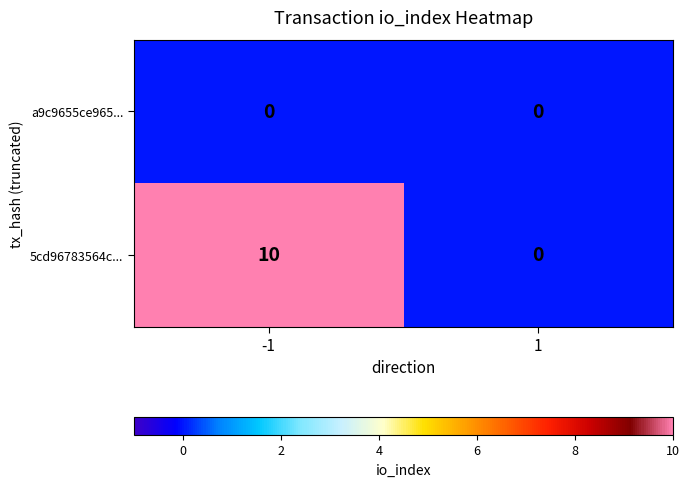

What is the greatest value displayed?

10